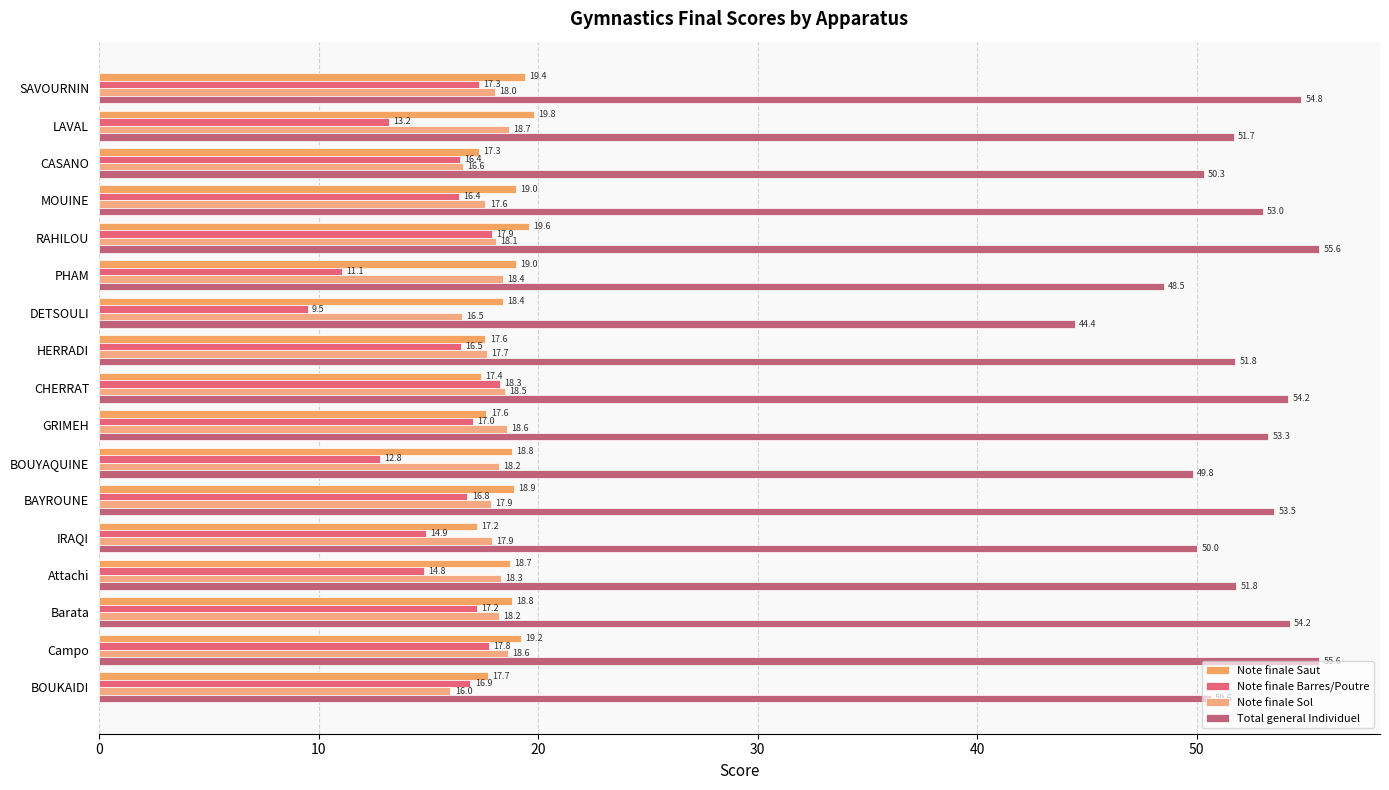

How many categories are shown in the chart?

17